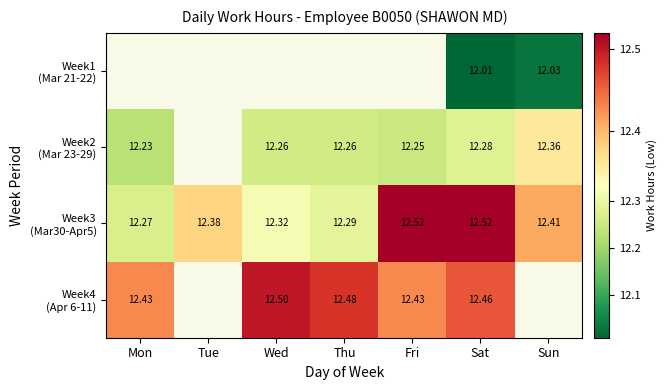

Is the value of Week1 (Mar 21-22) at Wed greater than the value of Week3 (Mar30-Apr5) at Mon?

No